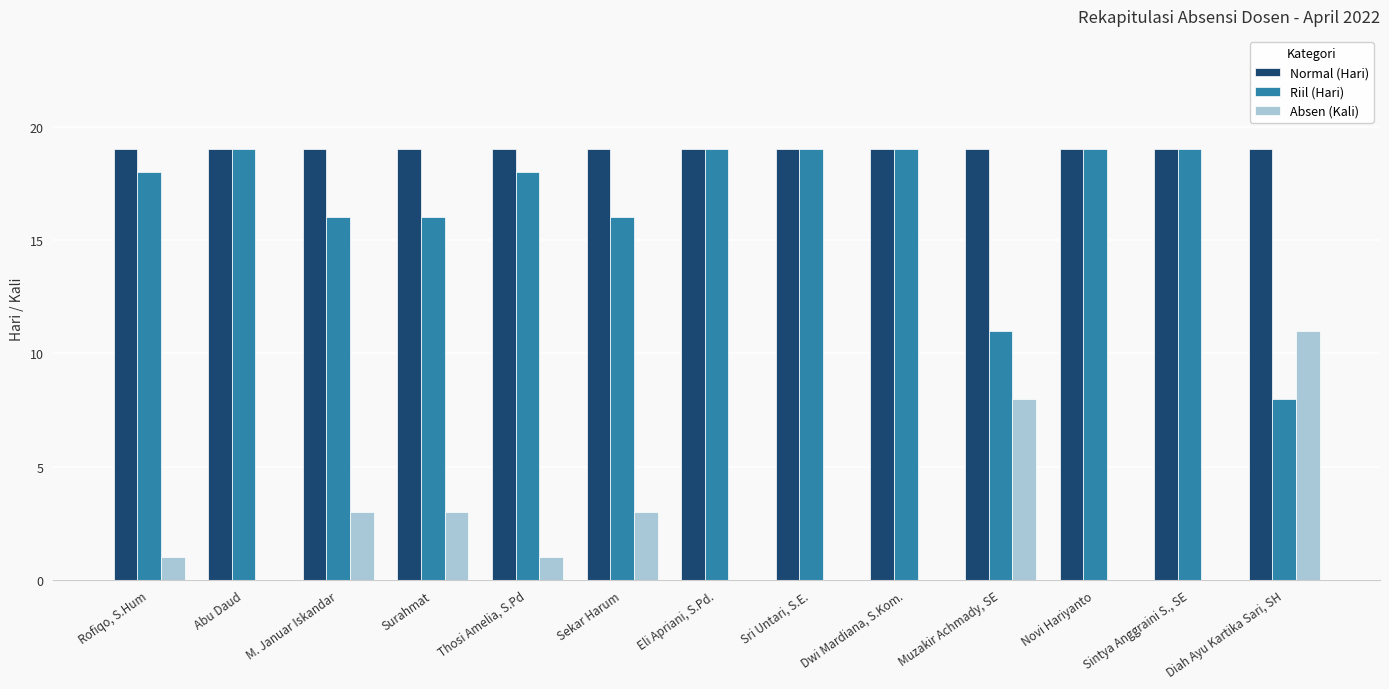

What are all the series names shown in the legend?

Normal (Hari), Riil (Hari), Absen (Kali)